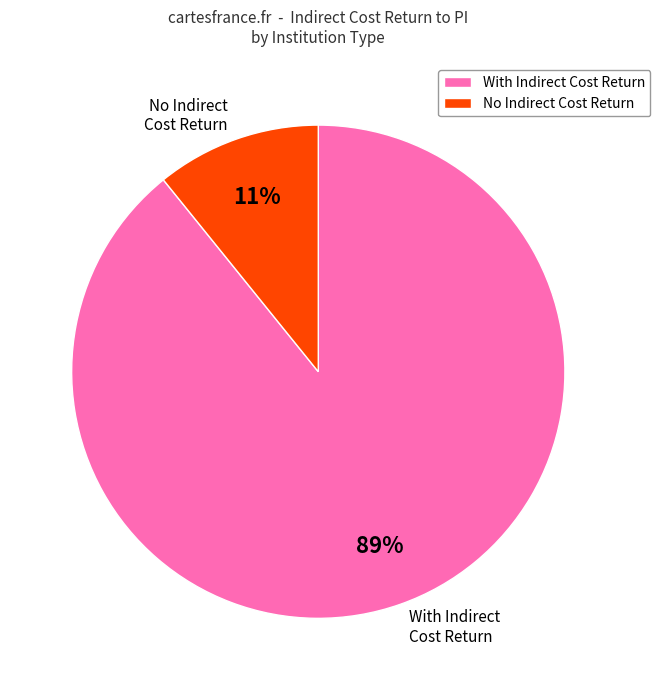

Count the number of slices in the pie.

2